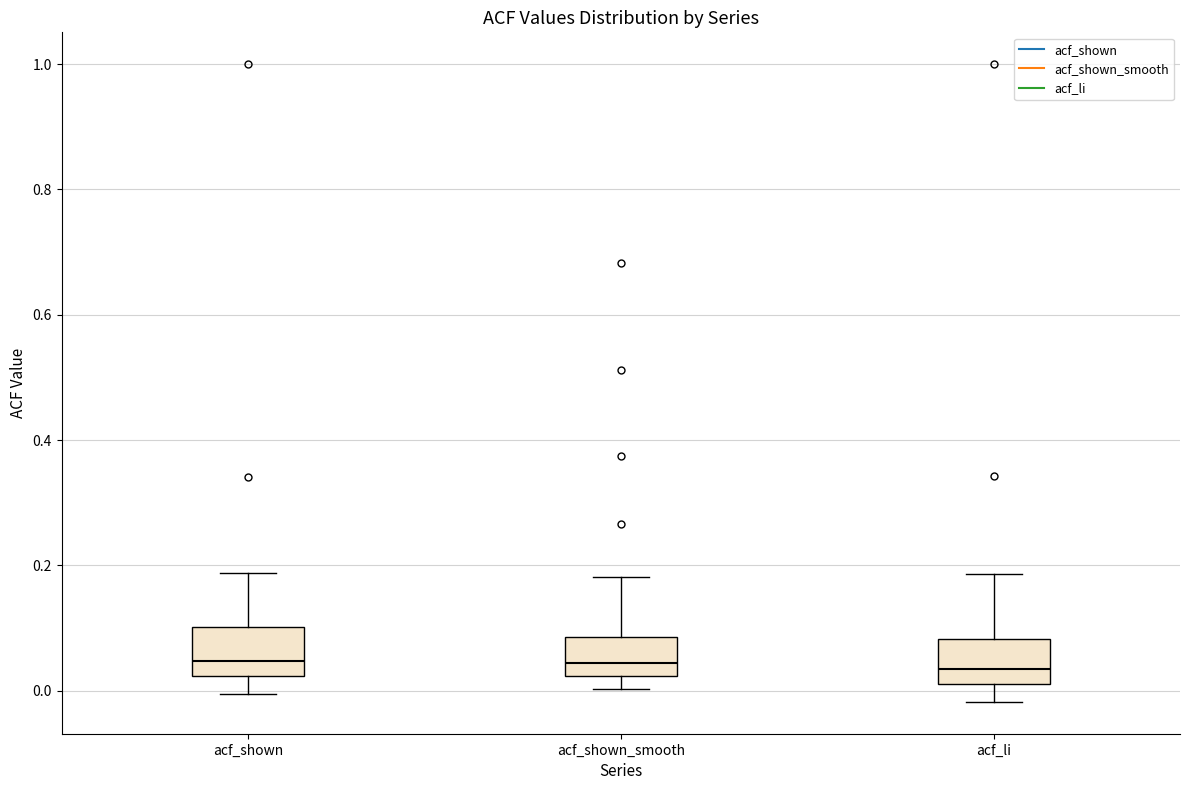

Reading left to right, transcribe this box plot: for each box, give where its median line is, the range the box spans, and where its two whiskers end, as read against the y-axis. The values are not printed on the chart, so give them approximately, as read against the axis.

acf_shown: median 0.04, box 0.02 to 0.10, whiskers 0.00 to 0.18
acf_shown_smooth: median 0.04, box 0.02 to 0.08, whiskers 0.00 to 0.18
acf_li: median 0.04, box 0.00 to 0.08, whiskers -0.02 to 0.18